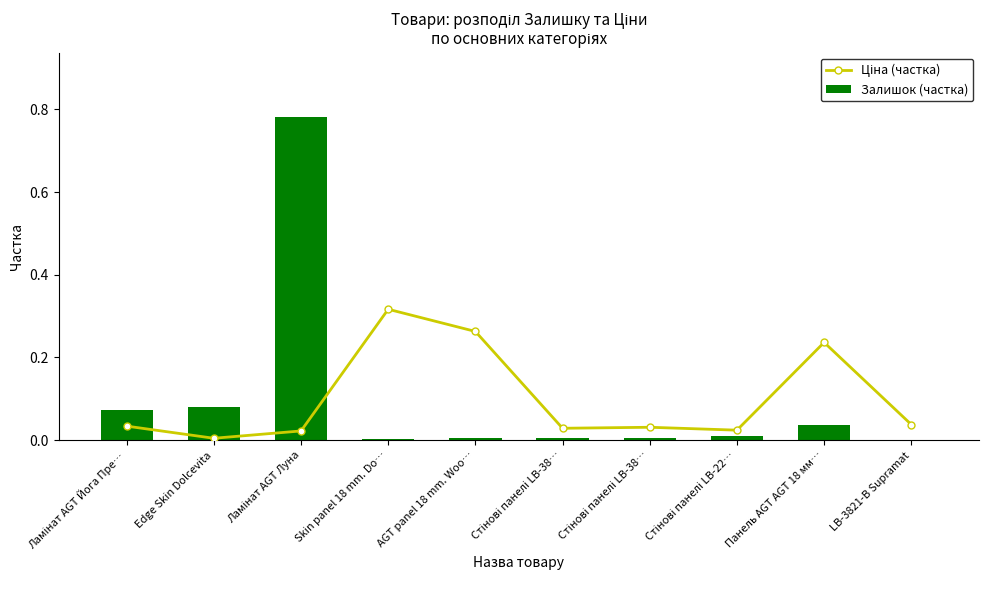

What is the label of the 2nd bar from the right?

Панель AGT AGT 18 мм…